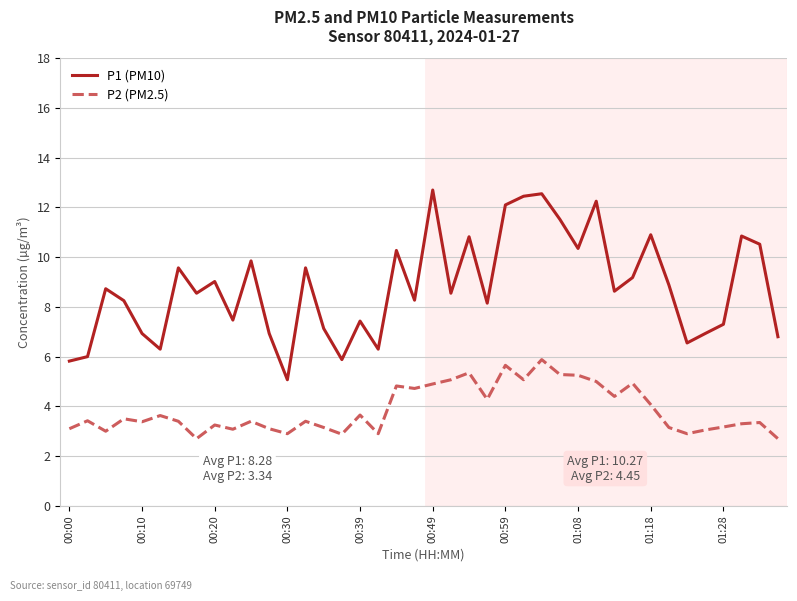

What is the minimum value for P1 (PM10)?

5.1